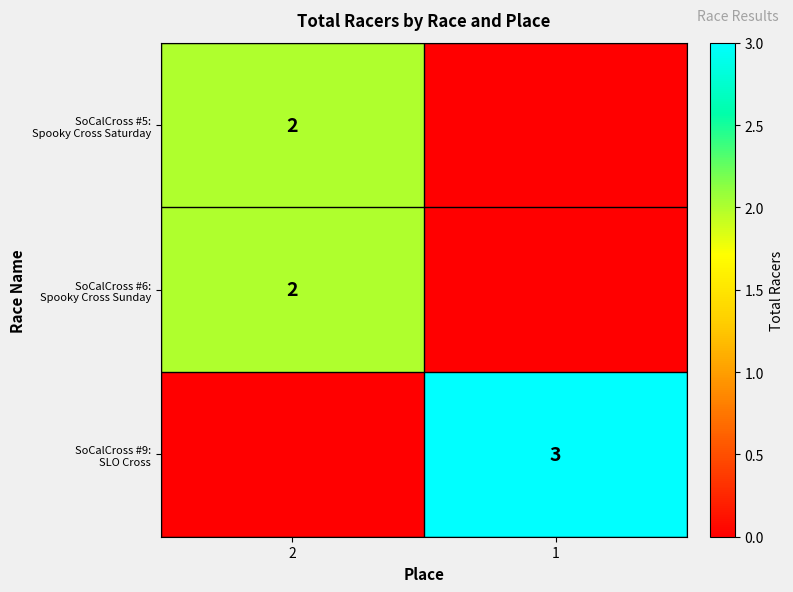

Which series has the largest total across all categories?

SoCalCross #9: SLO Cross